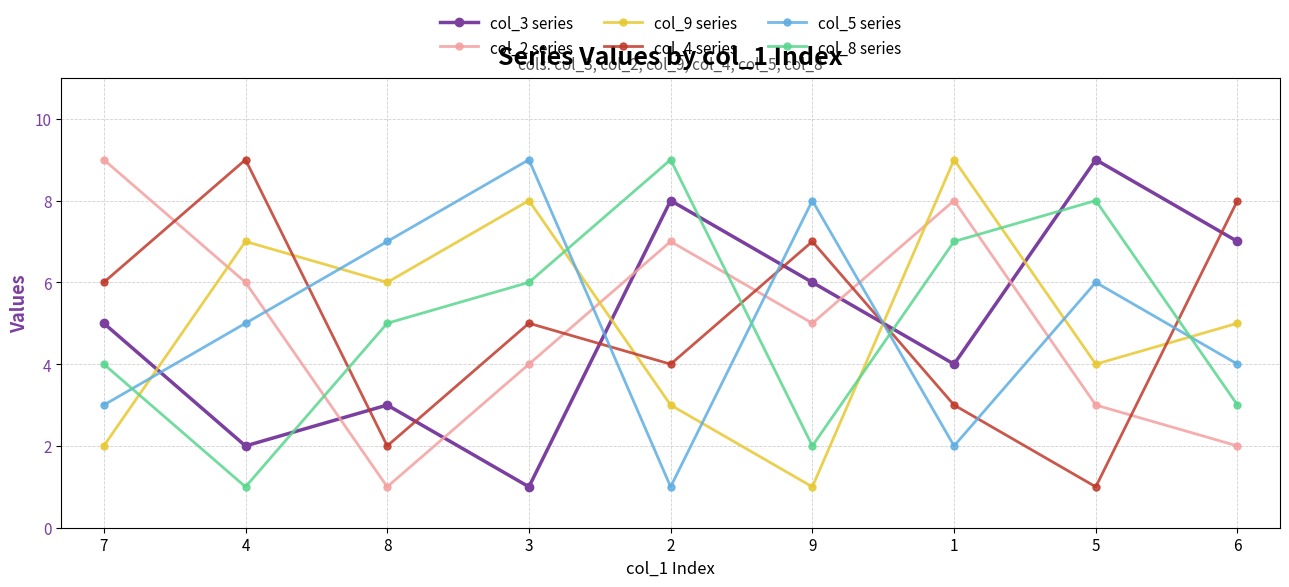

Is the value of col_2 series at 2 greater than the value of col_3 series at 1?

Yes